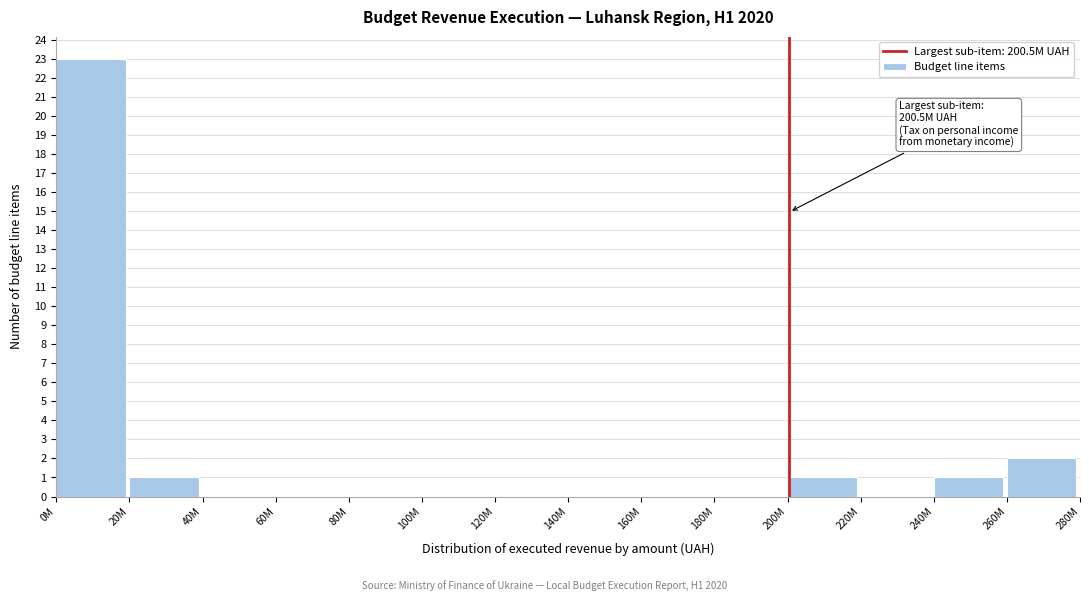

Reading right to left, list all the values displayed in this chart.

260M=2	240M=1	220M=0	200M=1	180M=0	160M=0	140M=0	120M=0	100M=0	80M=0	60M=0	40M=0	20M=1	0M=23